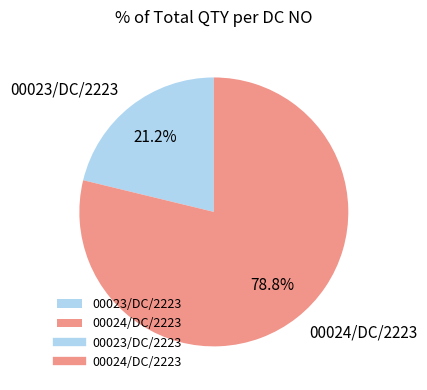

To the nearest percent, what portion does 00024/DC/2223 represent?

79%